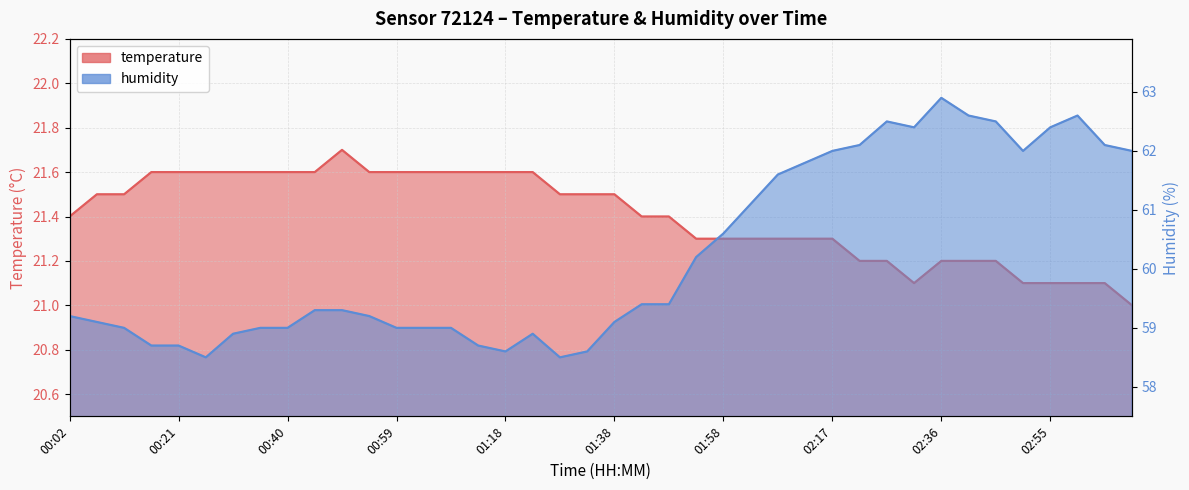

Reading left to right, list all the values displayed in this chart.

temperature: 00:02=21.4	00:07=21.5	00:12=21.5	00:16=21.6	00:21=21.6	00:26=21.6	00:31=21.6	00:35=21.6	00:40=21.6	00:45=21.6	00:50=21.7	00:55=21.6	00:59=21.6	01:04=21.6	01:09=21.6	01:14=21.6	01:18=21.6	01:24=21.6	01:28=21.5	01:33=21.5	01:38=21.5	01:43=21.4	01:48=21.4	01:53=21.3	01:58=21.3	02:02=21.3	02:07=21.3	02:12=21.3	02:17=21.3	02:22=21.2	02:26=21.2	02:31=21.1	02:36=21.2	02:41=21.2	02:45=21.2	02:50=21.1	02:55=21.1	03:00=21.1	03:04=21.1	03:09=21.0
humidity: 00:02=59.2	00:07=59.1	00:12=59.0	00:16=58.7	00:21=58.7	00:26=58.5	00:31=58.9	00:35=59.0	00:40=59.0	00:45=59.3	00:50=59.3	00:55=59.2	00:59=59.0	01:04=59.0	01:09=59.0	01:14=58.7	01:18=58.6	01:24=58.9	01:28=58.5	01:33=58.6	01:38=59.1	01:43=59.4	01:48=59.4	01:53=60.2	01:58=60.6	02:02=61.1	02:07=61.6	02:12=61.8	02:17=62.0	02:22=62.1	02:26=62.5	02:31=62.4	02:36=62.9	02:41=62.6	02:45=62.5	02:50=62.0	02:55=62.4	03:00=62.6	03:04=62.1	03:09=62.0